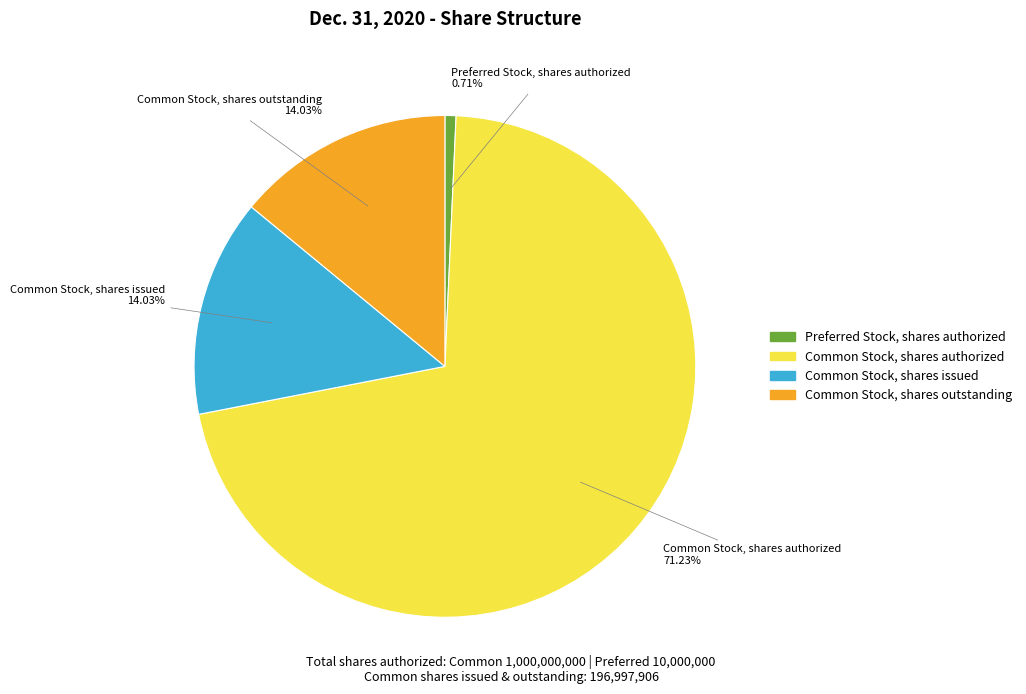

How many slices are in this pie chart?

4